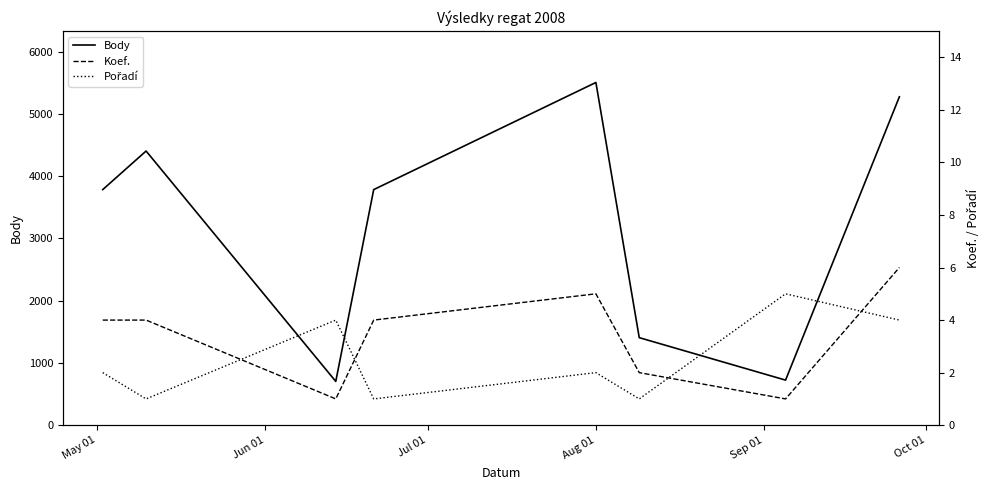

What is the lowest value of the Body series?

703